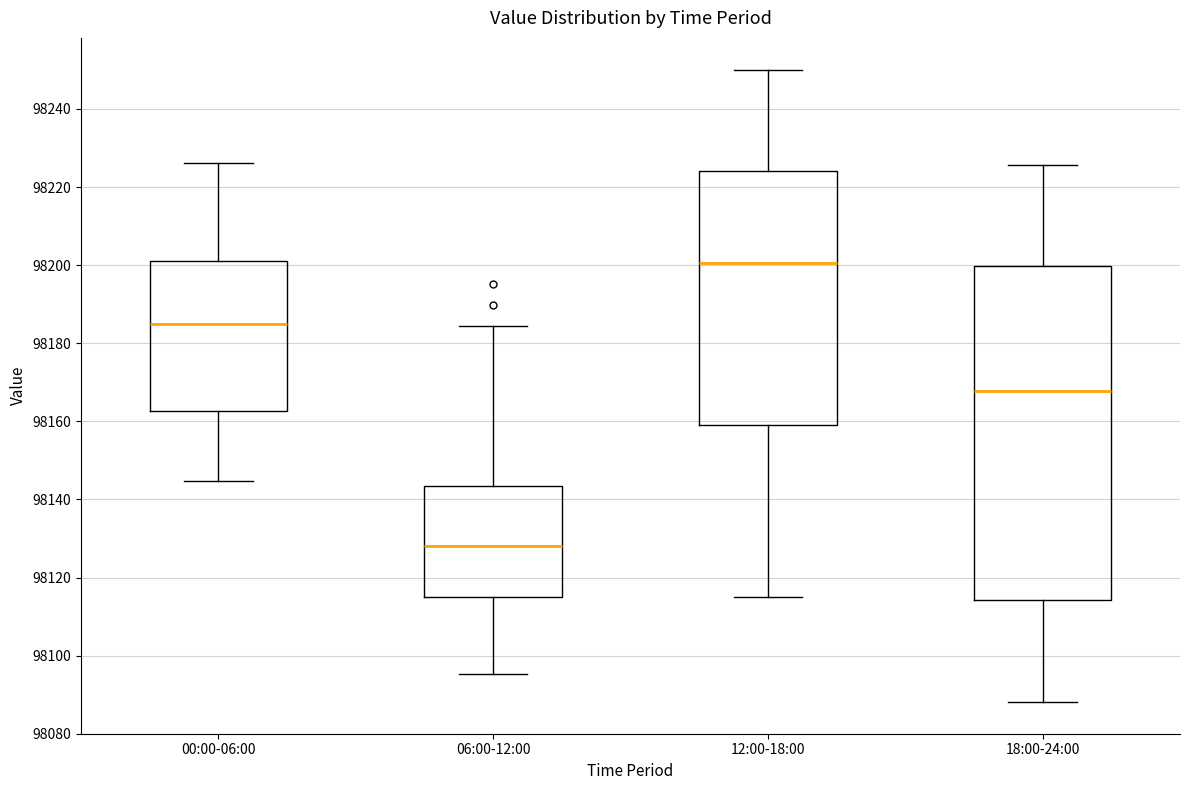

Which box is the tallest, from its lower edge to its upper edge?

18:00-24:00